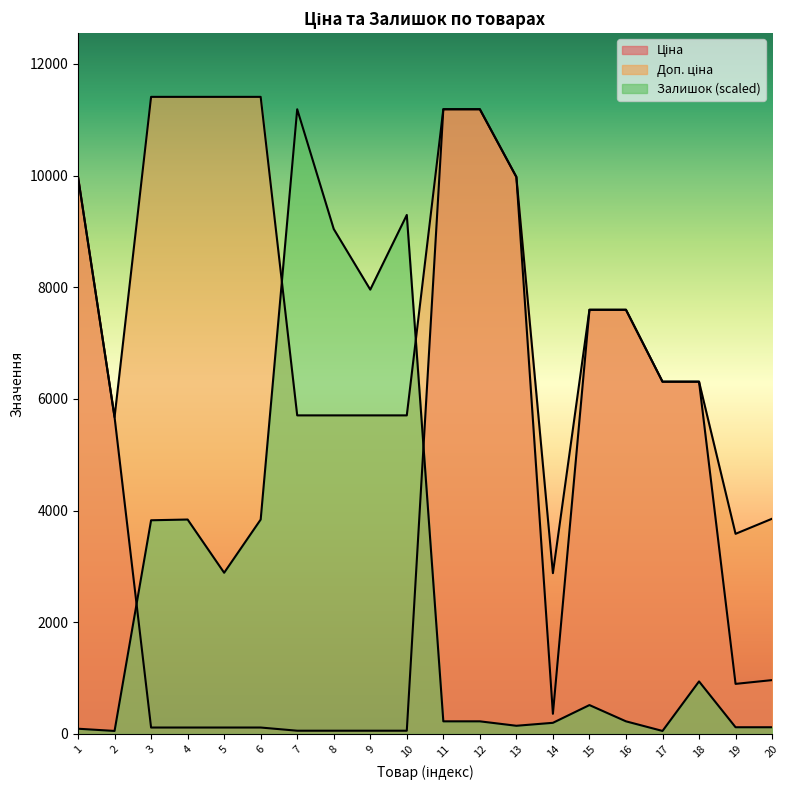

What is the spread (max minus min) of values at 13?

9829.3